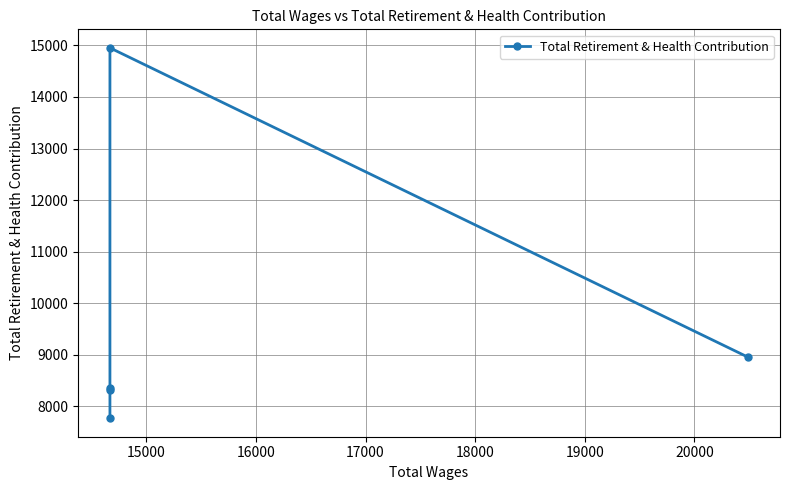

The chart shows a value of 26045 at 15000. True or false?

False